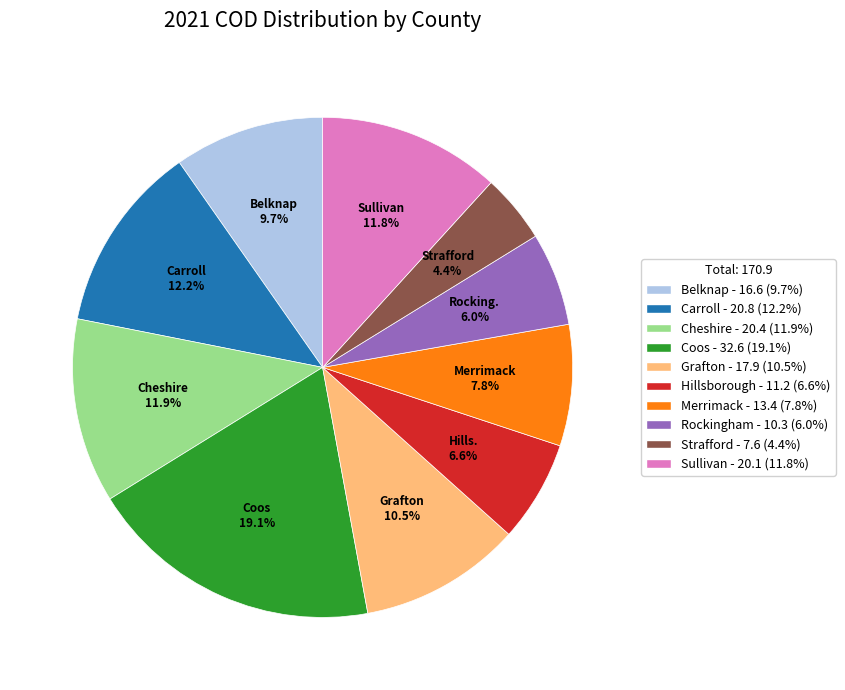

How many segments does this pie chart have?

10